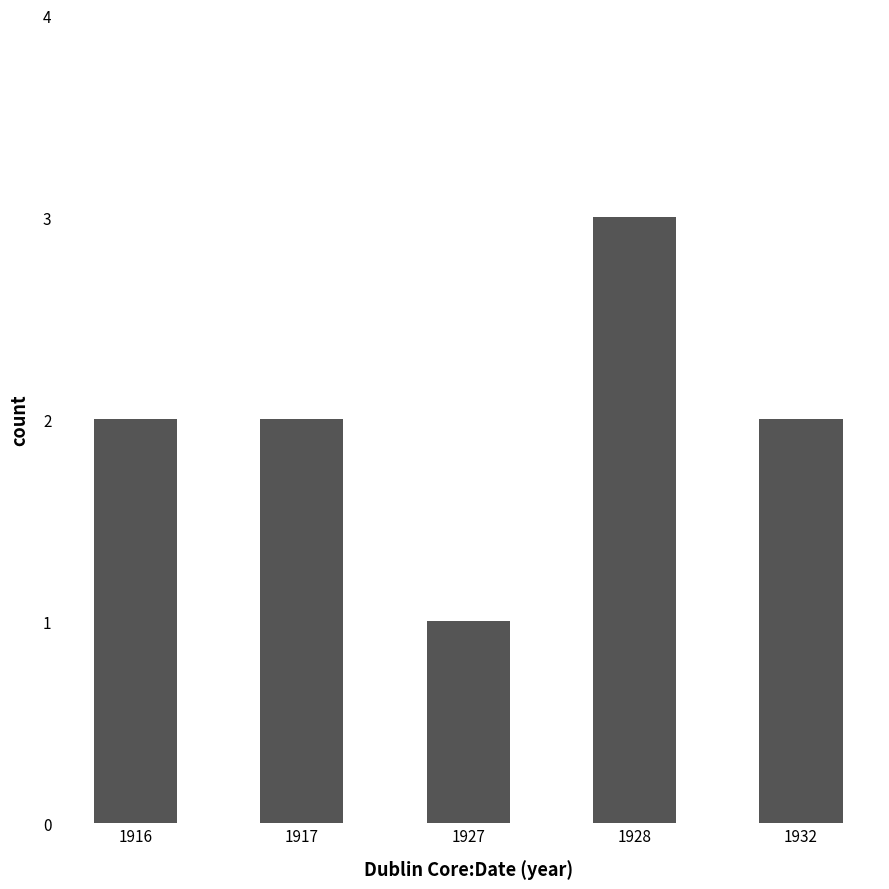

Count the number of data series in this chart.

1